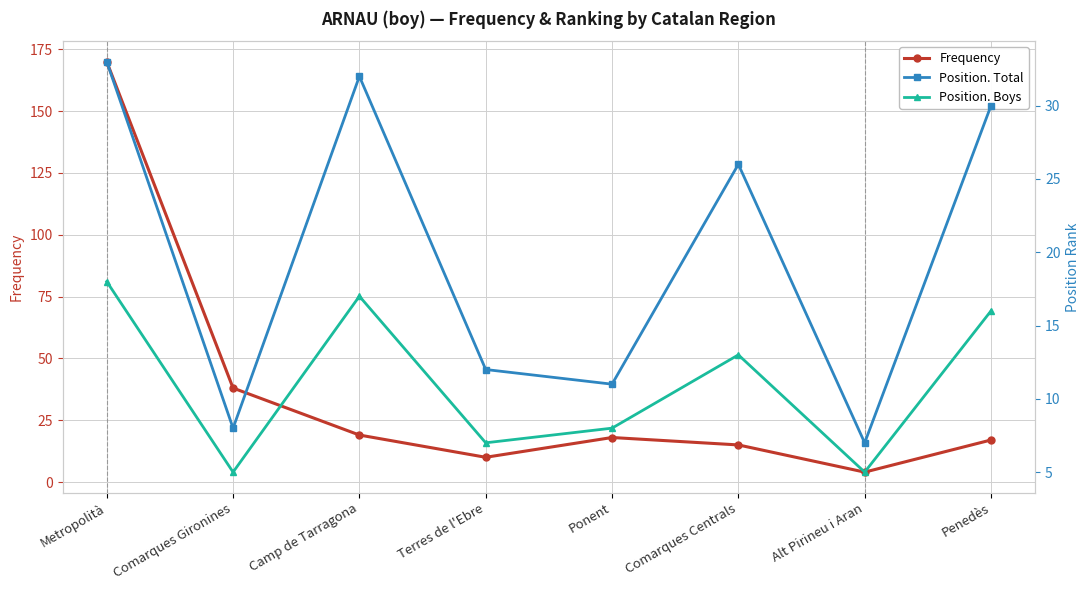

At which label does Position. Total reach its minimum?

Alt Pirineu i Aran